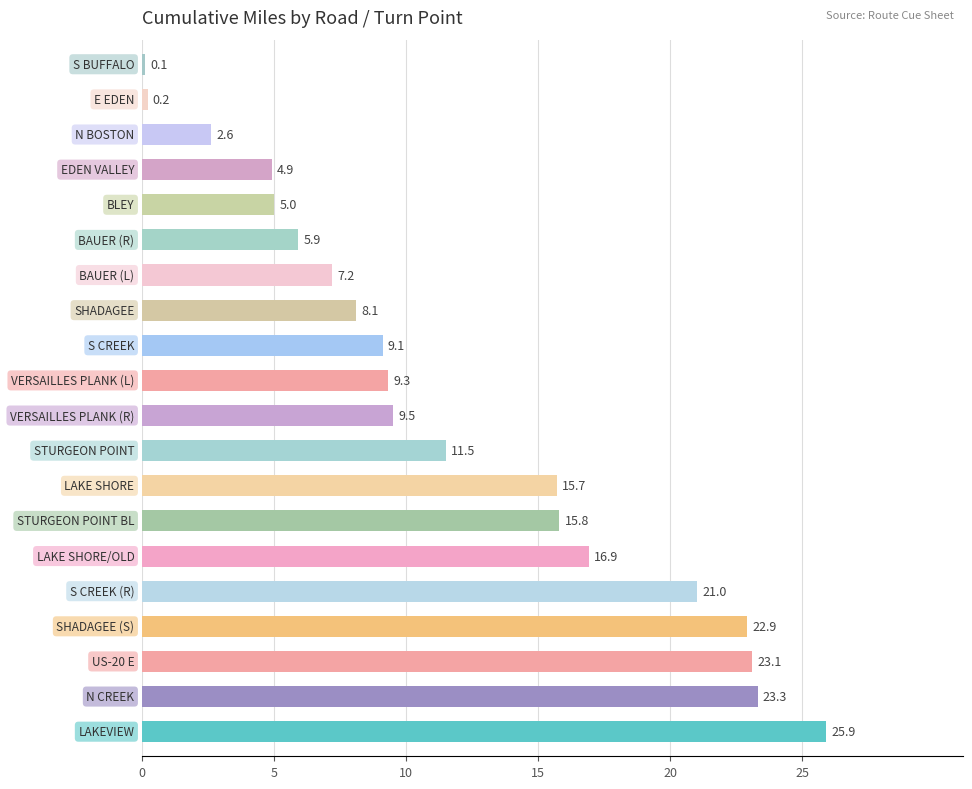

What is the greatest value displayed?

25.9